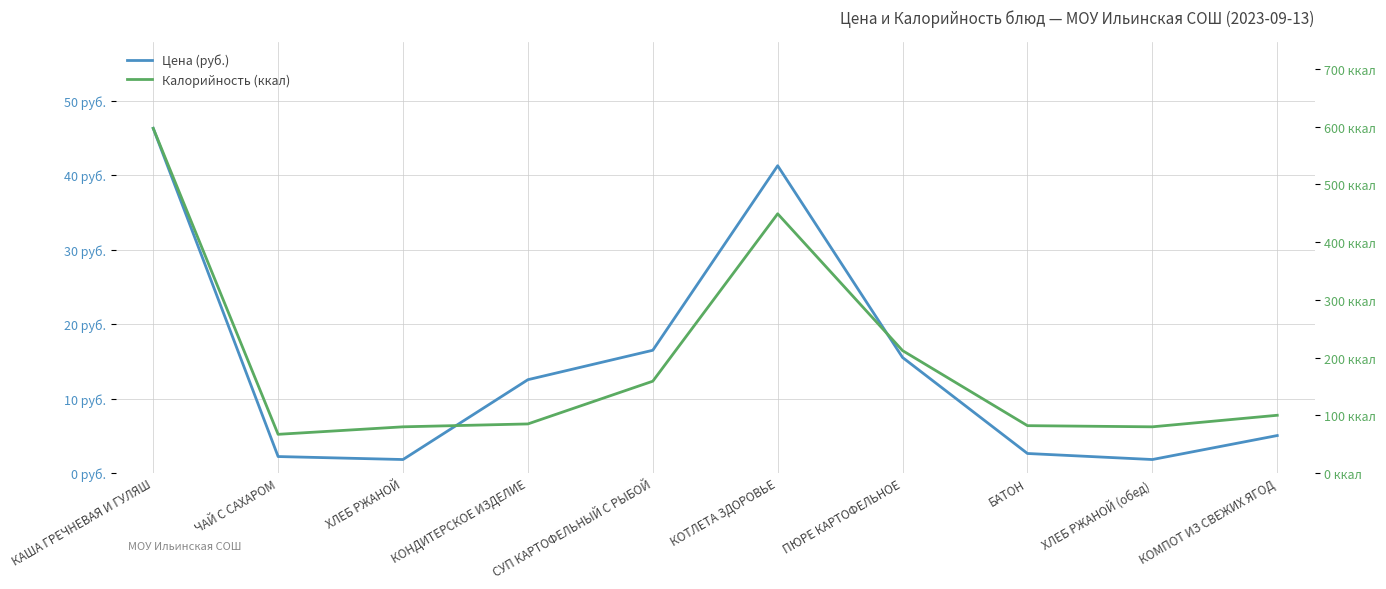

Where does the Цена (руб.) series first go above 12?

КАША ГРЕЧНЕВАЯ И ГУЛЯШ